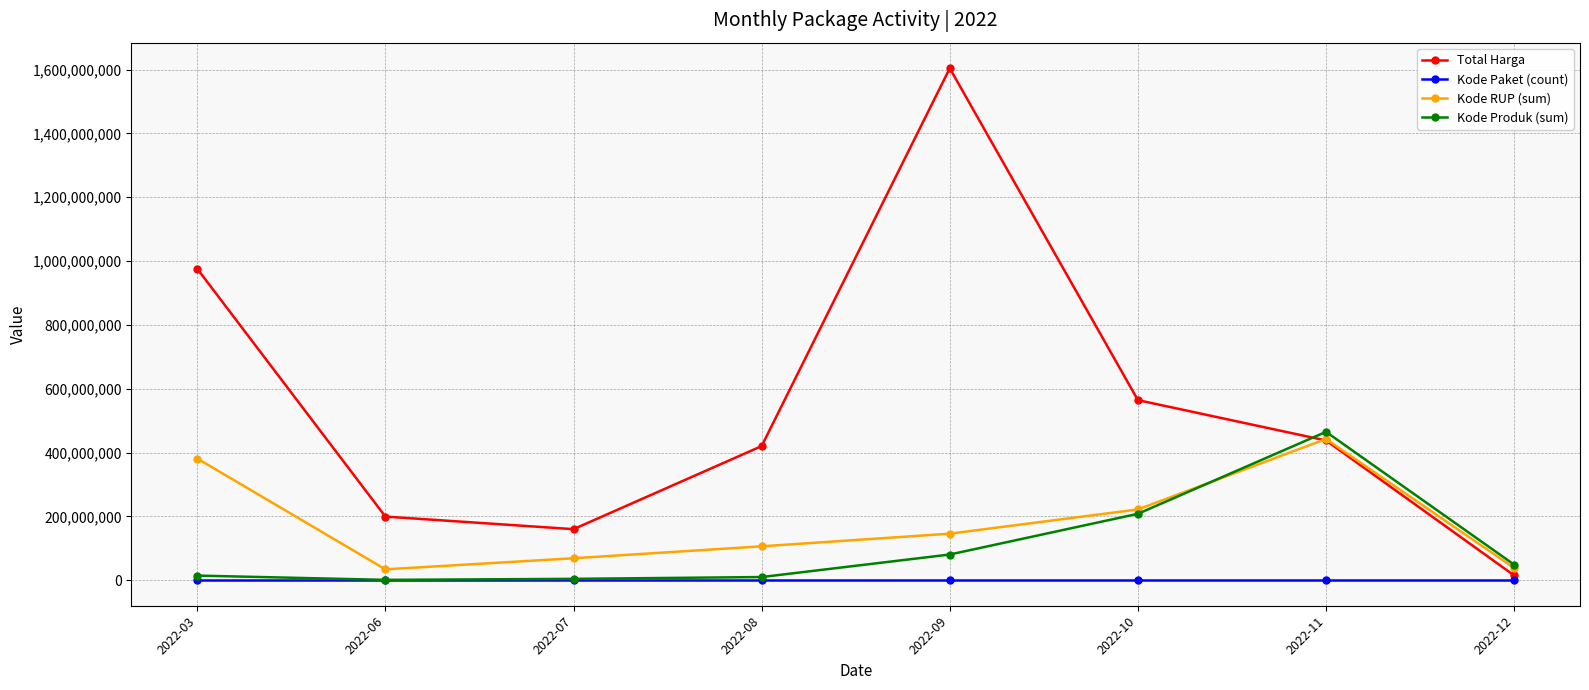

What are all the series names shown in the legend?

Total Harga, Kode Paket (count), Kode RUP (sum), Kode Produk (sum)